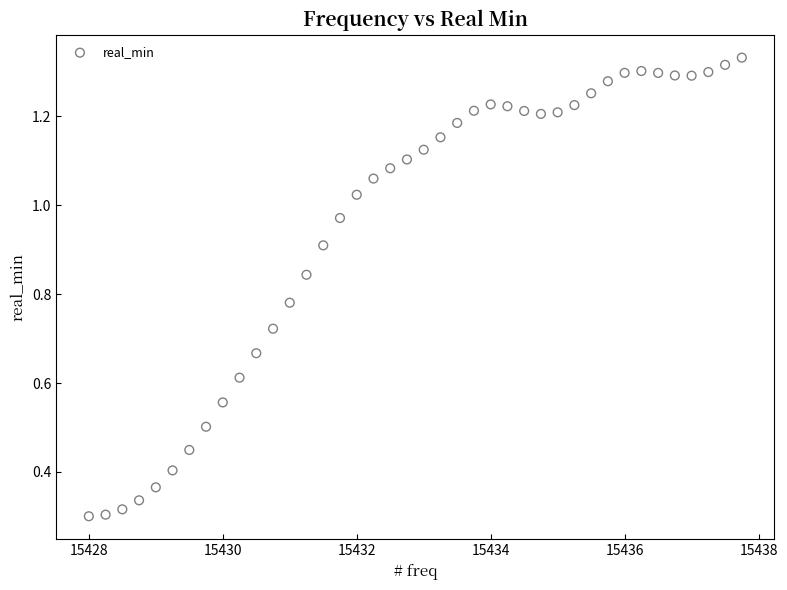

What is the range of X values (max minus min)?

9.8